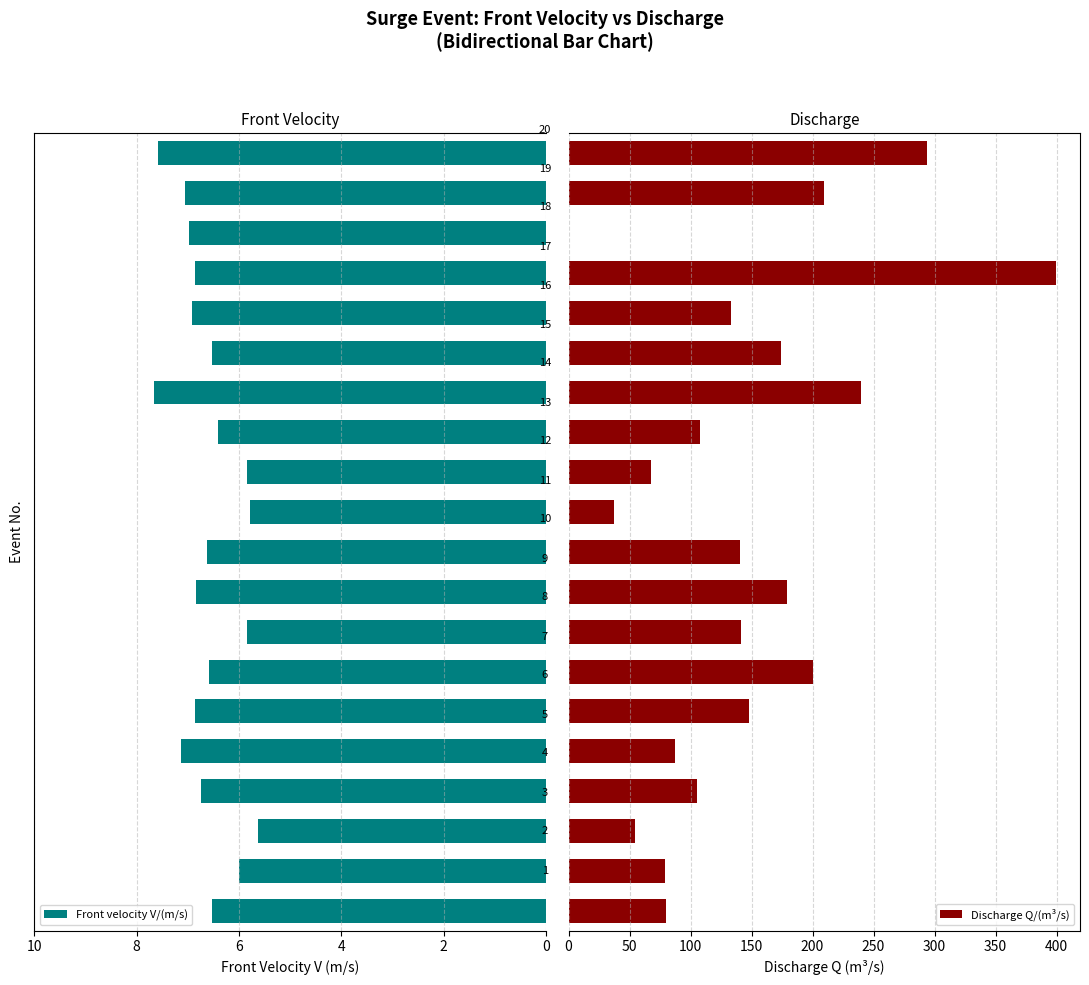

The Front velocity V/(m/s) series shows 6.5 at 14. True or false?

True